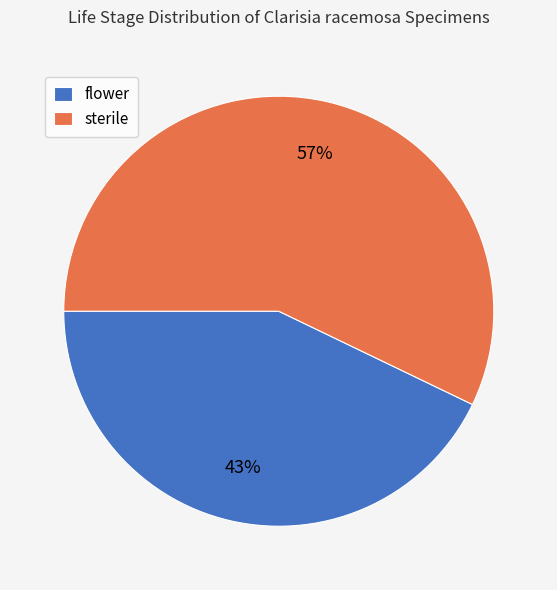

How many slices are in this pie chart?

2